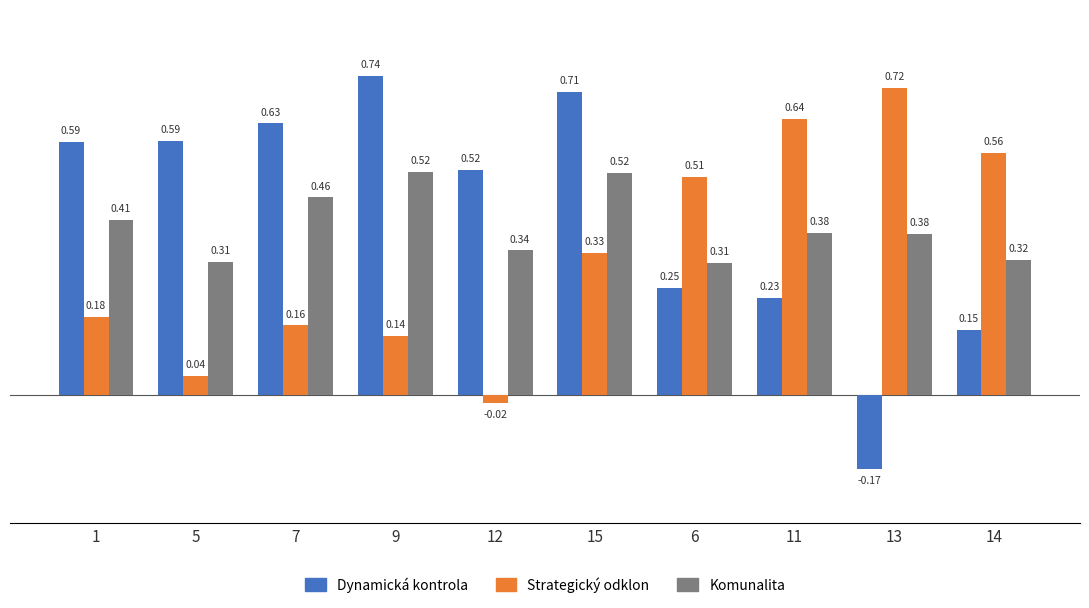

What is the sum of all Dynamická kontrola values?

4.2